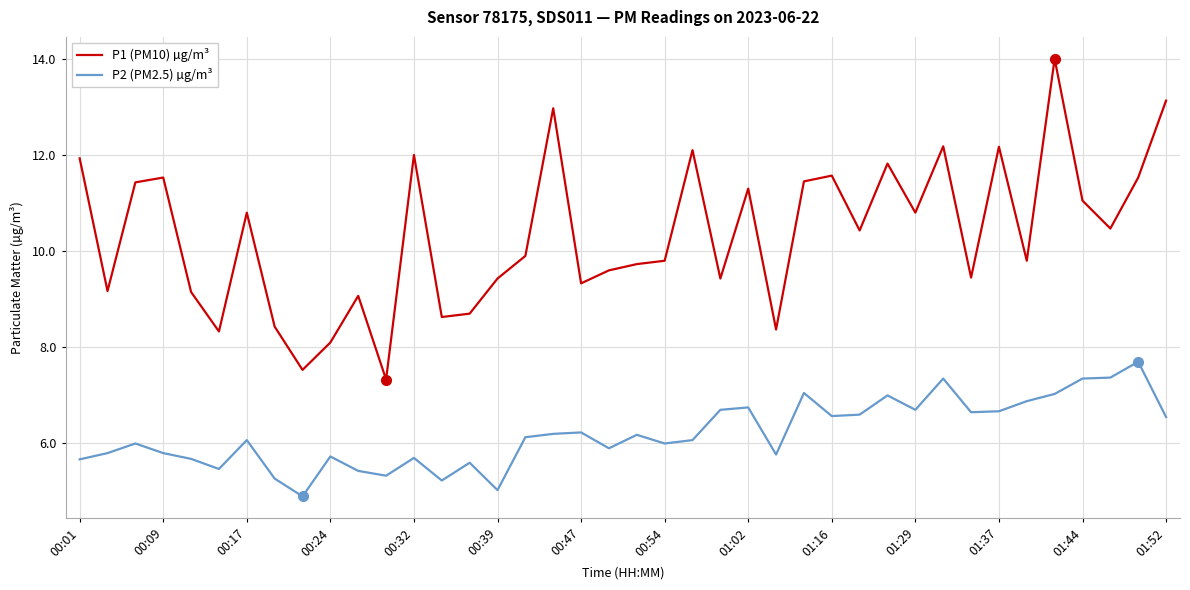

Which series has the largest total across all categories?

P1 (PM10) µg/m³